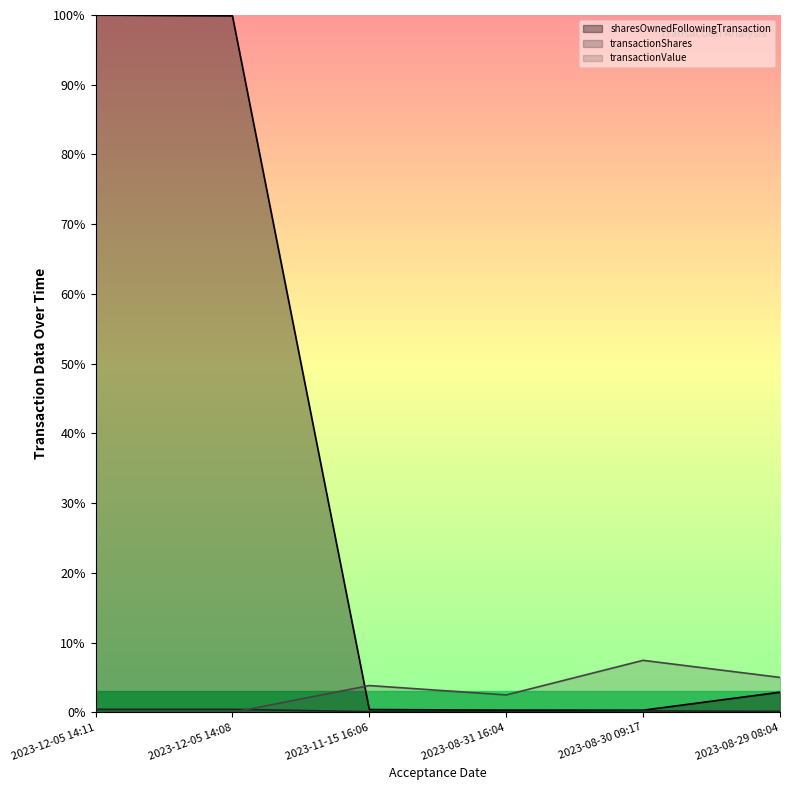

What are all the series names shown in the legend?

sharesOwnedFollowingTransaction, transactionShares, transactionValue